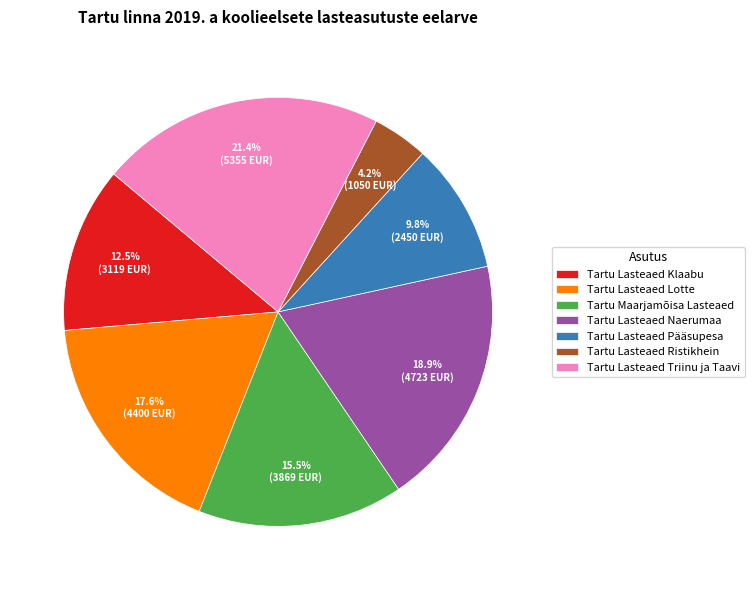

What percentage is NOT represented by Tartu Lasteaed Pääsupesa?

90.2%